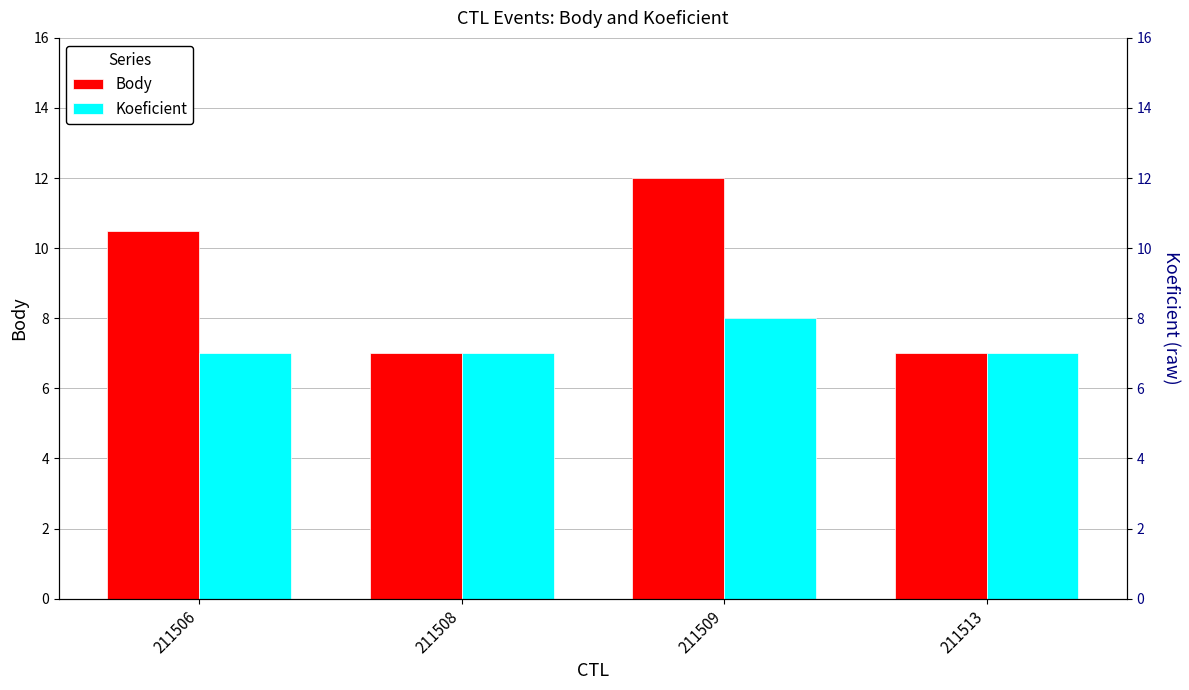

Is it true that Body equals 7.0 at 211513?

True